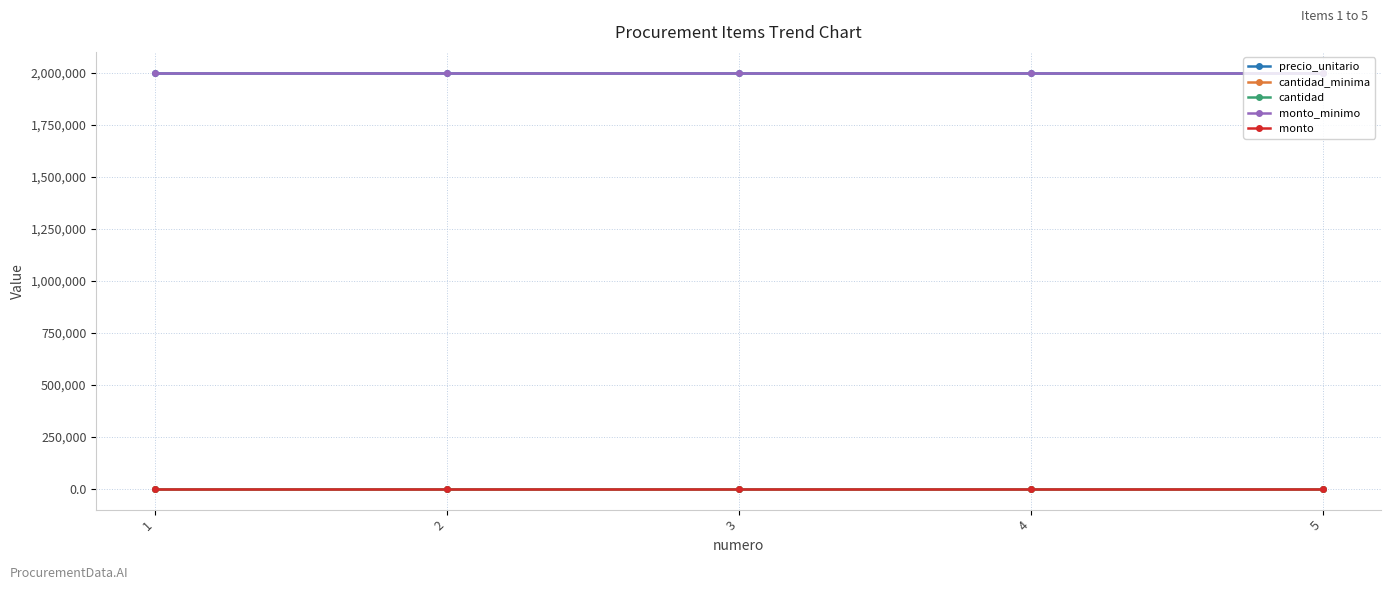

Which series changed the most between 1 and 4?

precio_unitario